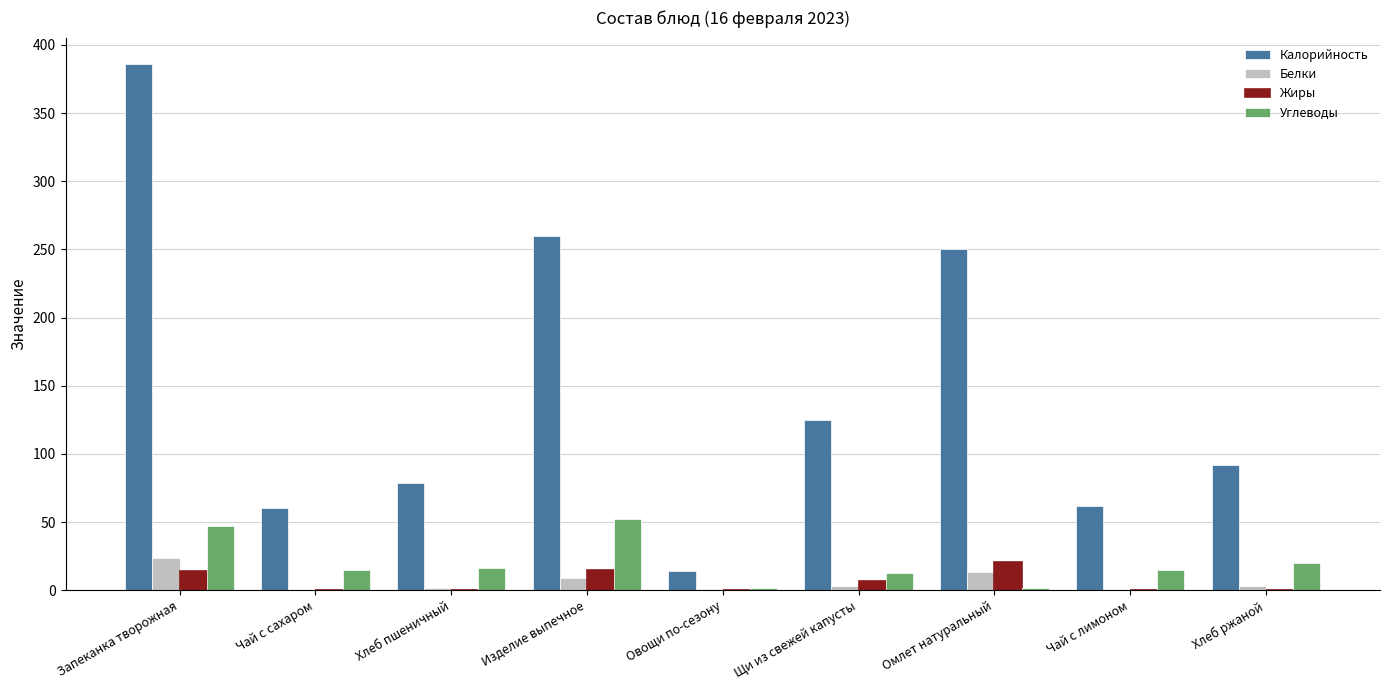

The value of Углеводы at Овощи по-сезону is 2.0. True or false?

True